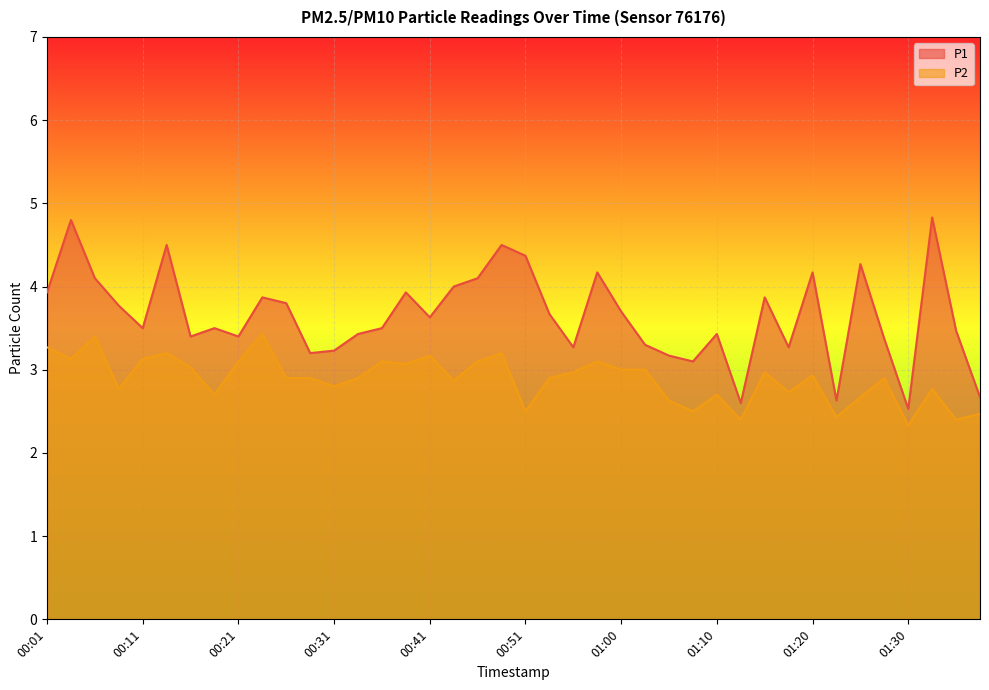

How many values in the P1 series are below 3?

4